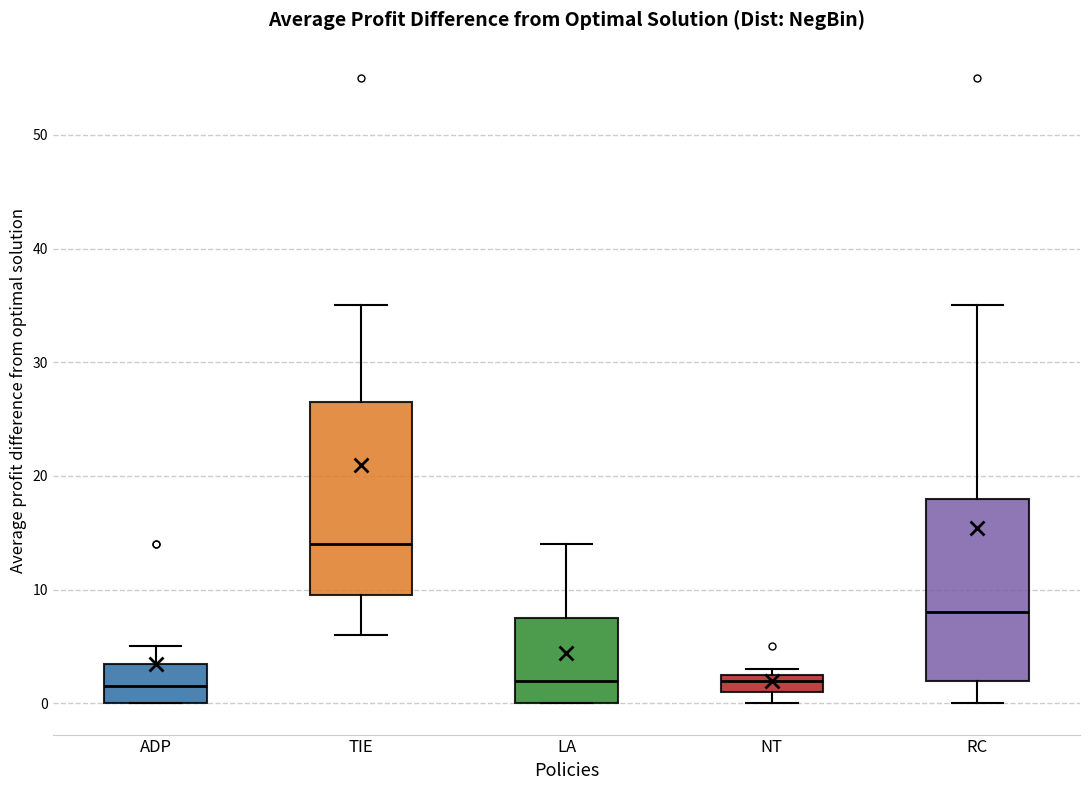

Reading left to right, transcribe this box plot: for each box, give where its median line is, the range the box spans, and where its two whiskers end, as read against the y-axis. The values are not printed on the chart, so give them approximately, as read against the axis.

ADP: median 2, box 0 to 4, whiskers 0 to 5
TIE: median 14, box 10 to 27, whiskers 6 to 35
LA: median 2, box 0 to 8, whiskers 0 to 14
NT: median 2, box 1 to 3, whiskers 0 to 3 (just above the box's upper edge)
RC: median 8, box 2 to 18, whiskers 0 to 35